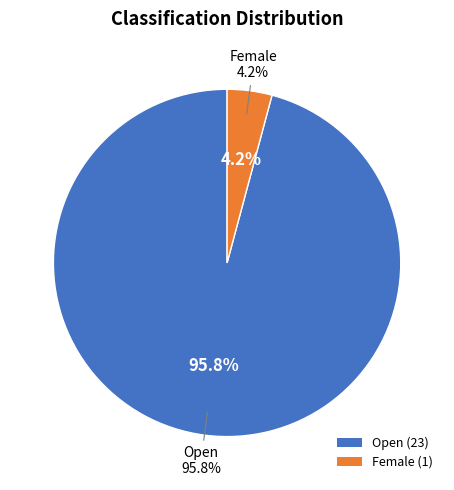

To the nearest percent, what is the difference between the largest and smallest slice percentages?

92%